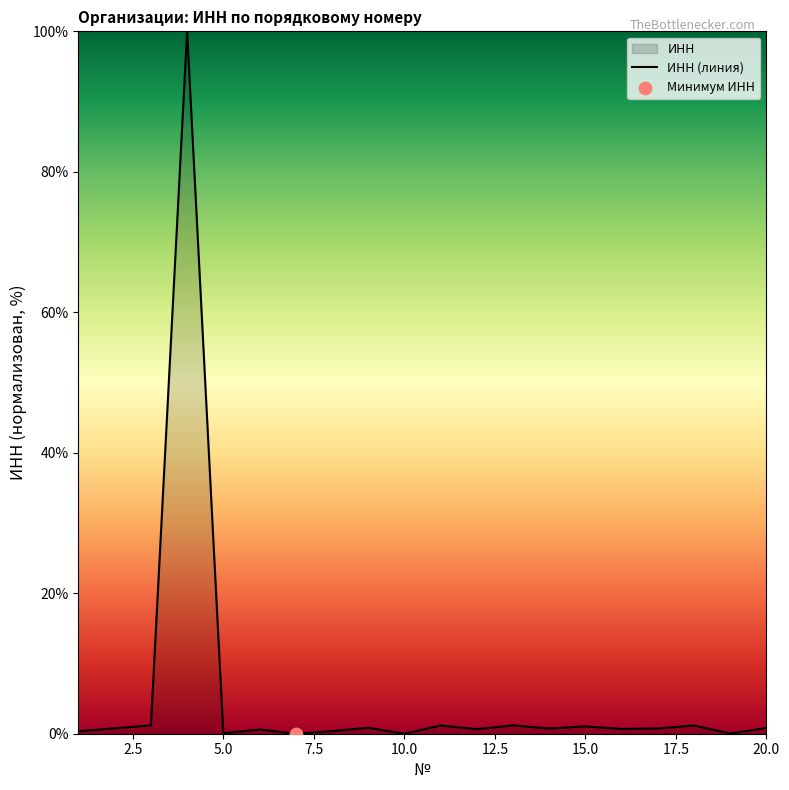

What is the difference between the maximum and minimum values?

100.0